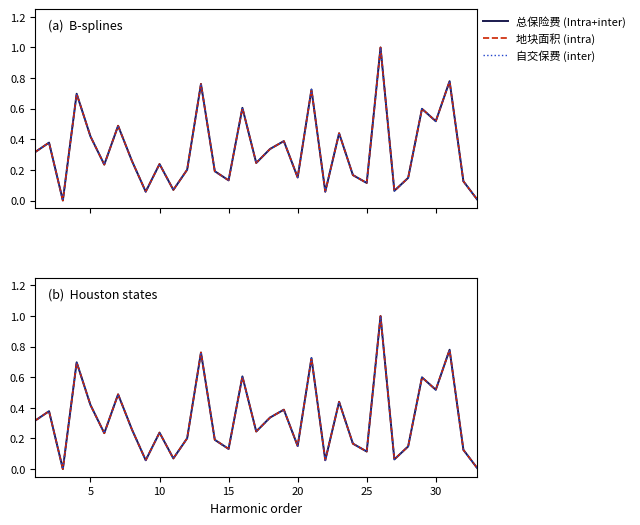

Reading left to right, list all the values displayed in this chart.

总保险费 (Intra+inter): 0.3	0.4	0.0	0.7	0.4	0.2	0.5	0.3	0.1	0.2	0.1	0.2	0.8	0.2	0.1	0.6	0.2	0.3	0.4	0.2	0.7	0.1	0.4	0.2	0.1	1.0	0.1	0.1	0.6	0.5	0.8	0.1	0.0
地块面积 (intra): 0.3	0.4	0.0	0.7	0.4	0.2	0.5	0.3	0.1	0.2	0.1	0.2	0.8	0.2	0.1	0.6	0.2	0.3	0.4	0.2	0.7	0.1	0.4	0.2	0.1	1.0	0.1	0.1	0.6	0.5	0.8	0.1	0.0
自交保费 (inter): 0.3	0.4	0.0	0.7	0.4	0.2	0.5	0.3	0.1	0.2	0.1	0.2	0.8	0.2	0.1	0.6	0.2	0.3	0.4	0.2	0.7	0.1	0.4	0.2	0.1	1.0	0.1	0.1	0.6	0.5	0.8	0.1	0.0